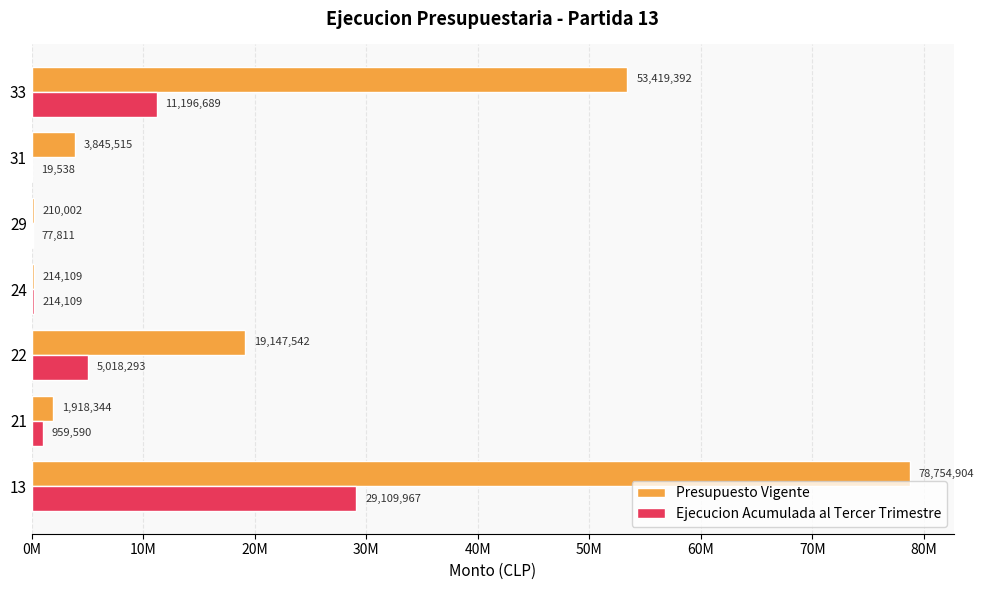

Which series has the widest spread of values?

Presupuesto Vigente